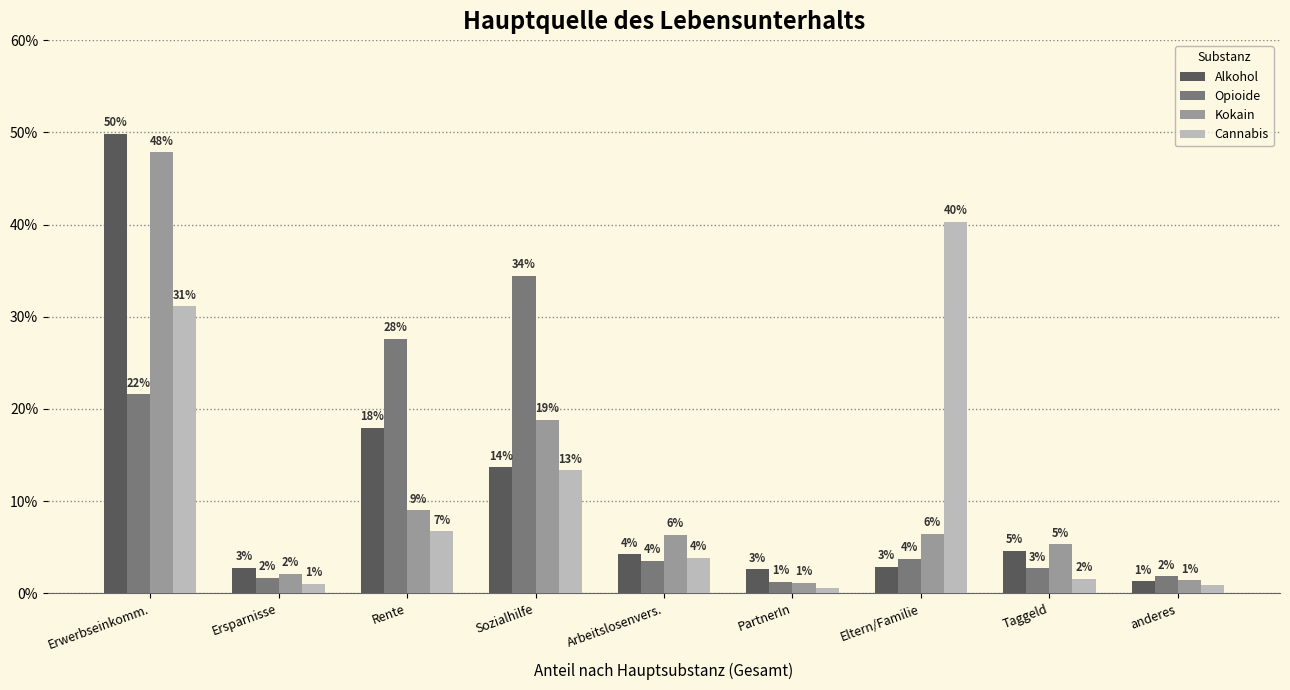

How many groups of bars are there?

9